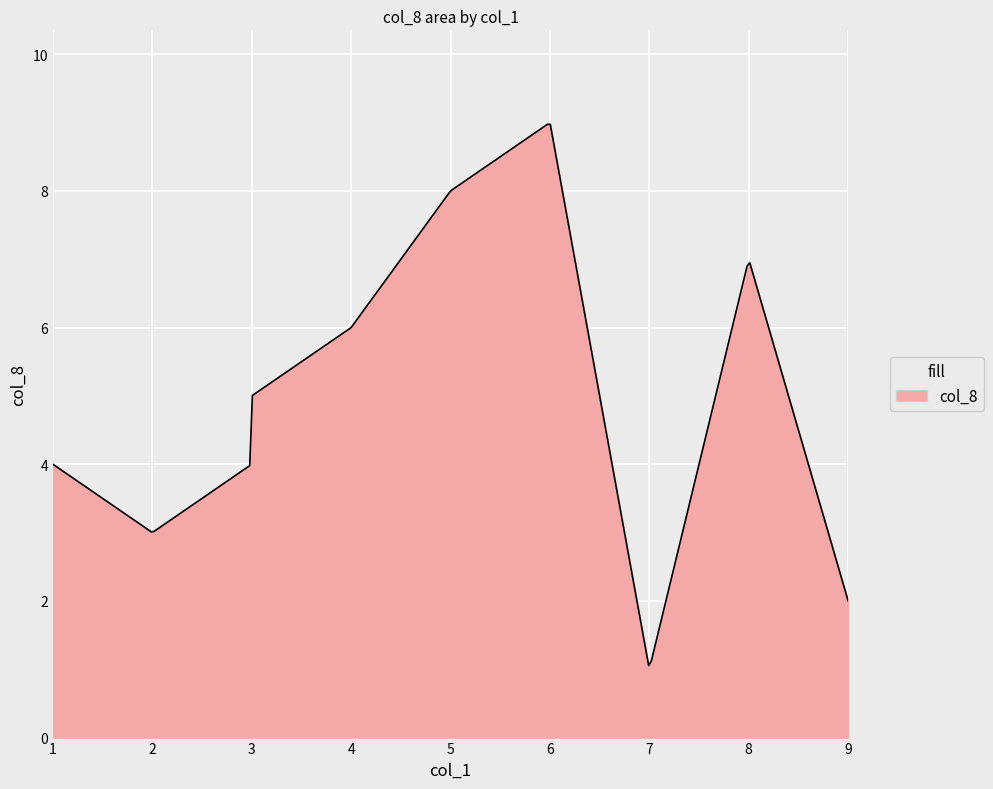

What is the smallest value displayed?

1.1